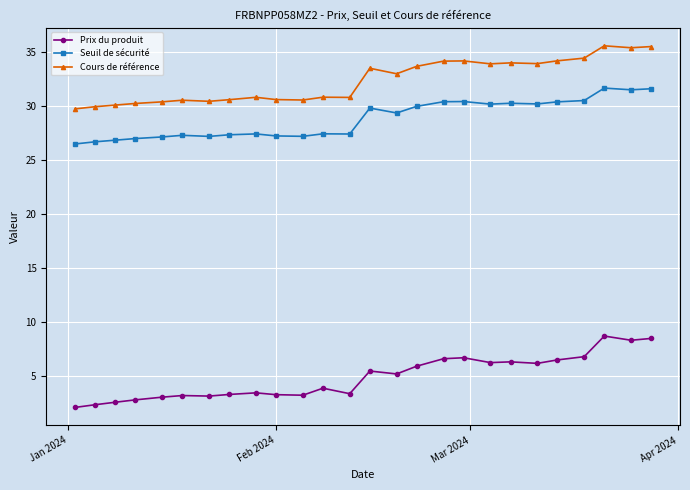

What is the difference between the second highest and minimum values in the Prix du produit series?

6.4